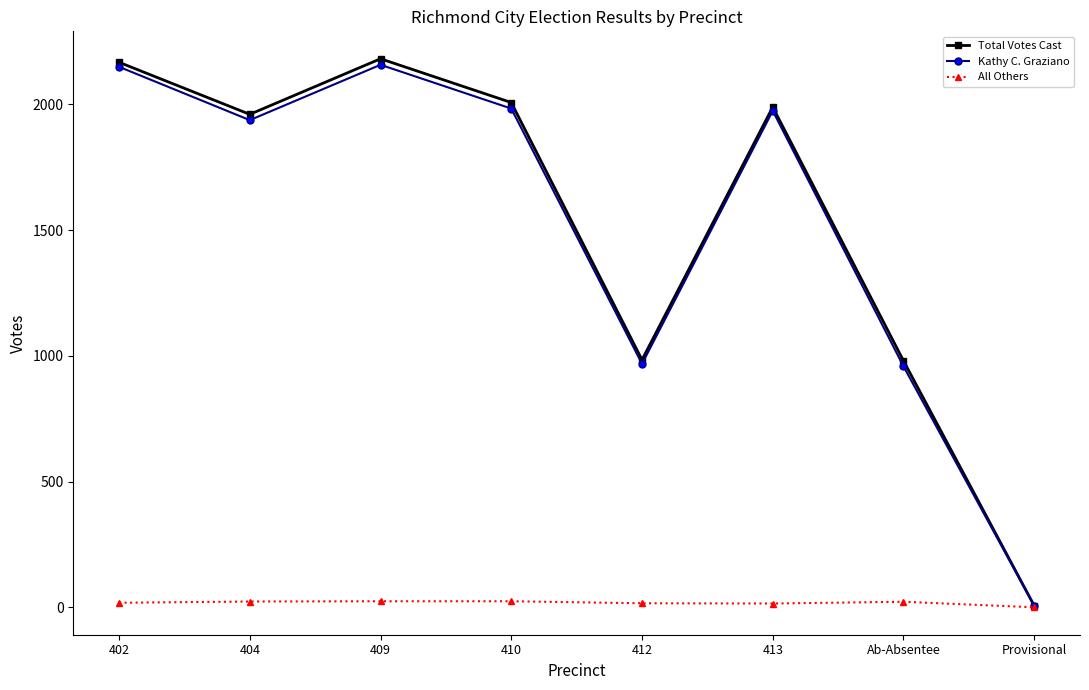

What is the sum of the Kathy C. Graziano values at 402 and 412?

3117